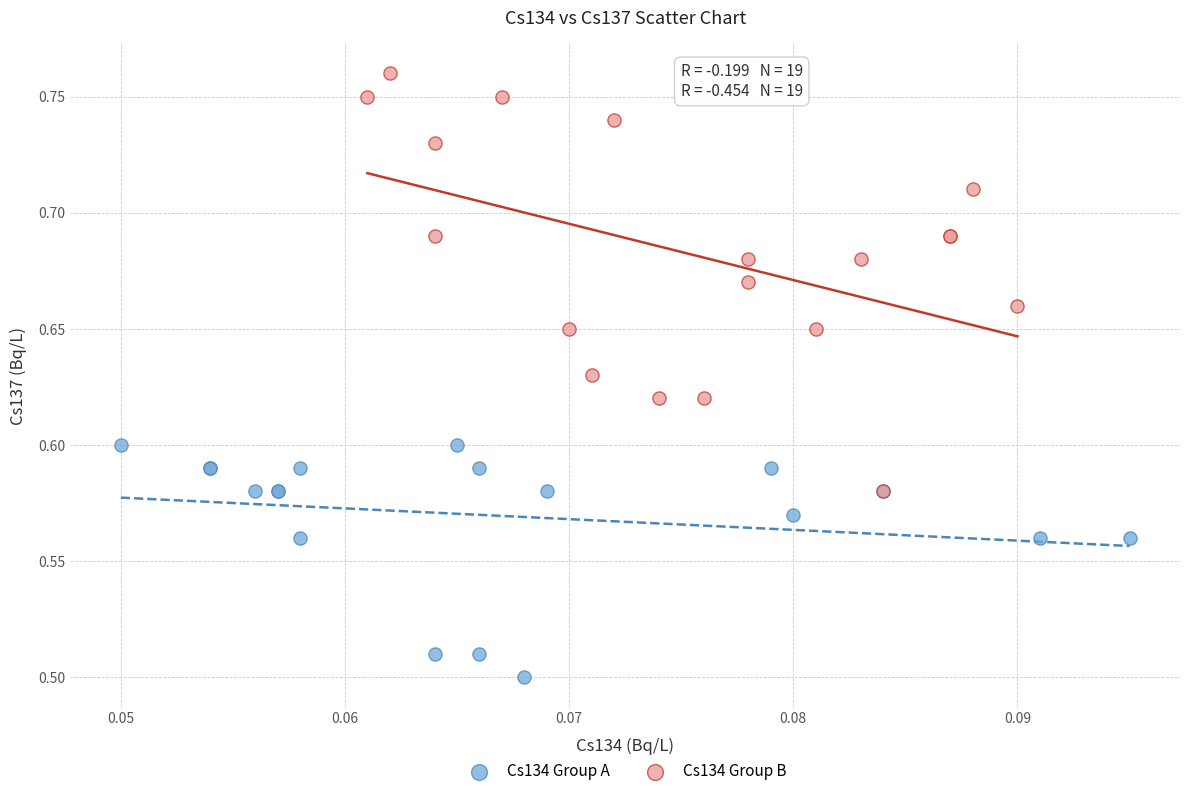

Which series reaches the maximum Y coordinate?

Cs134 Group B